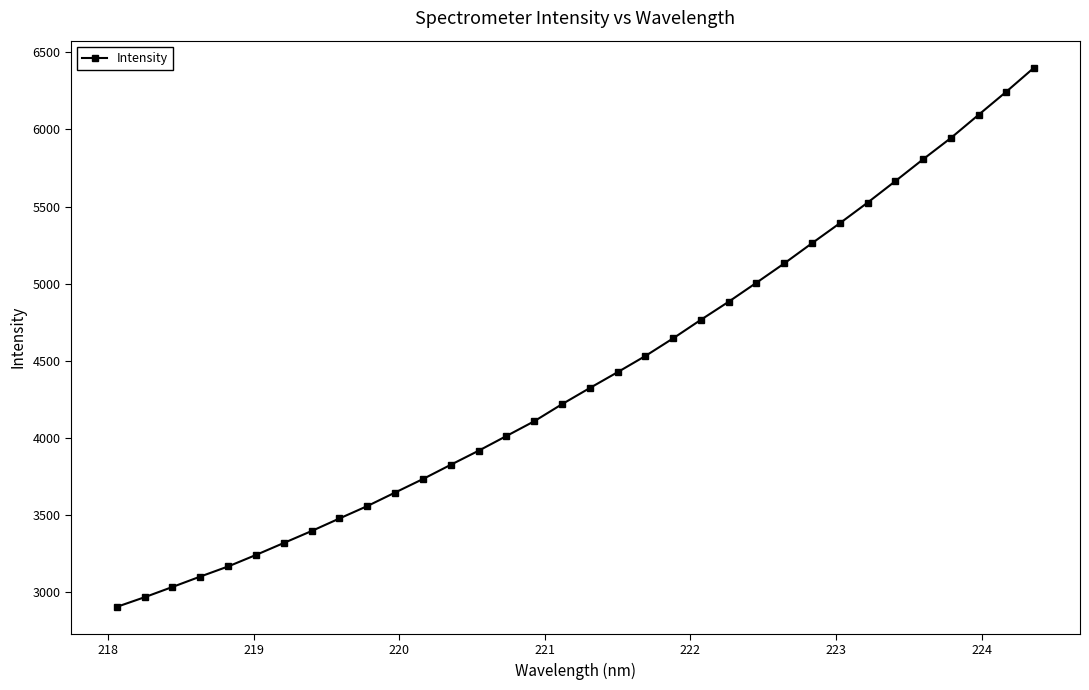

True or false: the data has more than 2 interior local peaks.

False